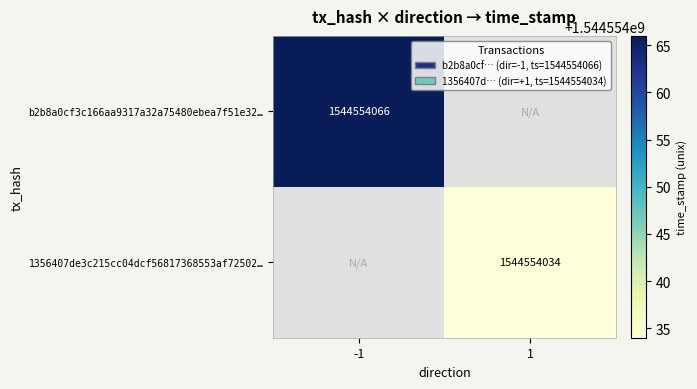

How many distinct data groups are displayed?

2